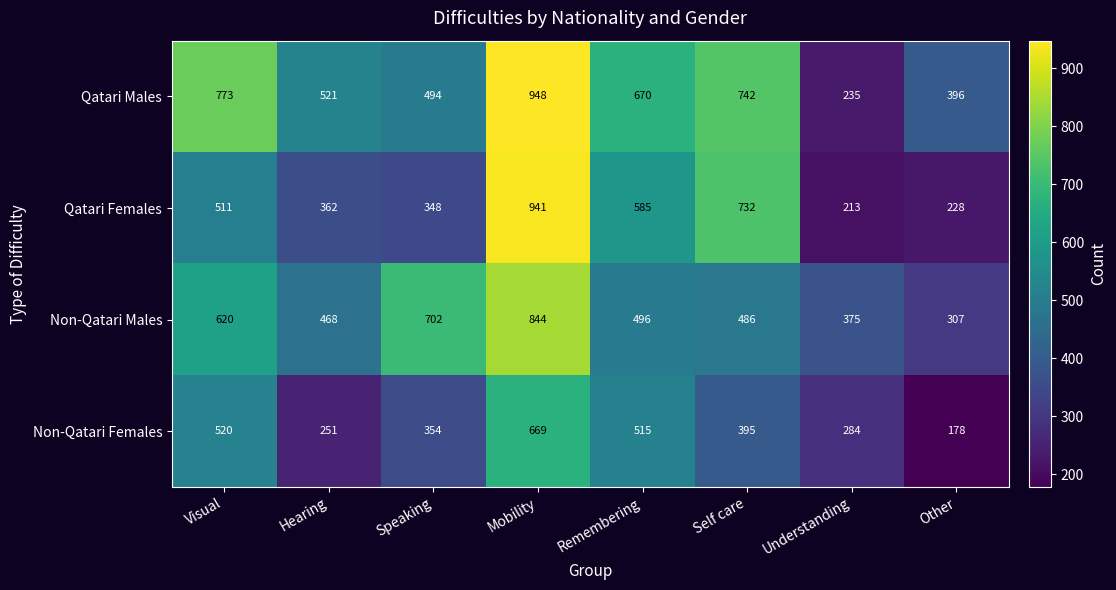

Read the Qatari Males value at Speaking, to the nearest 50.

500